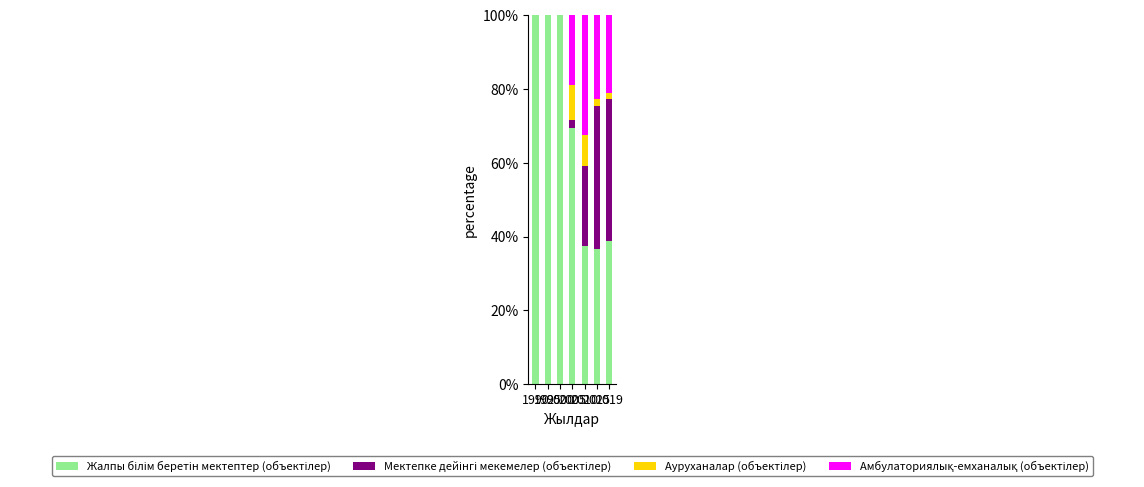

At how many categories does at least one series exceed 74?

3